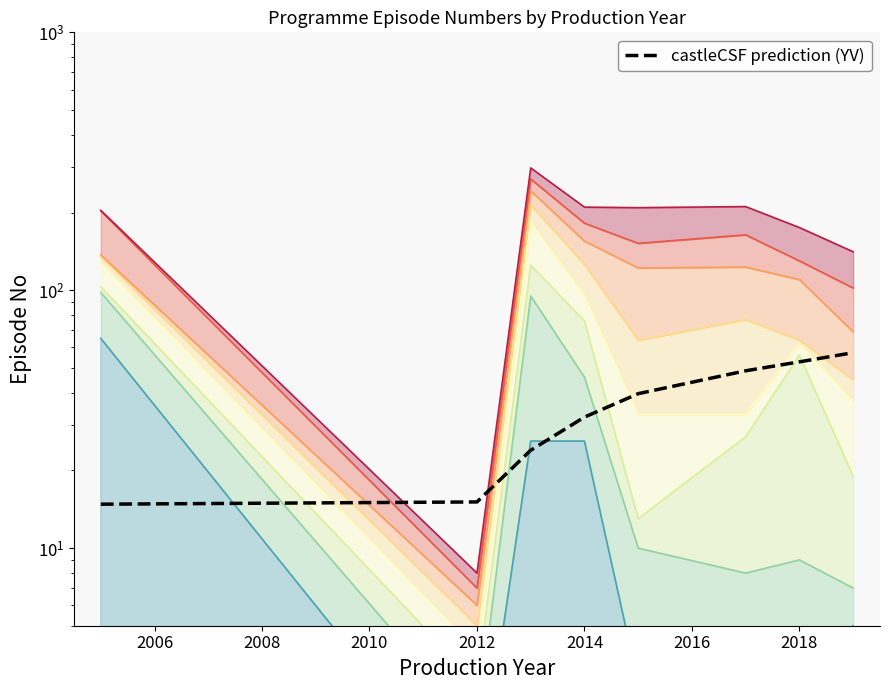

Does the chart display data point markers on the line(s)?

No